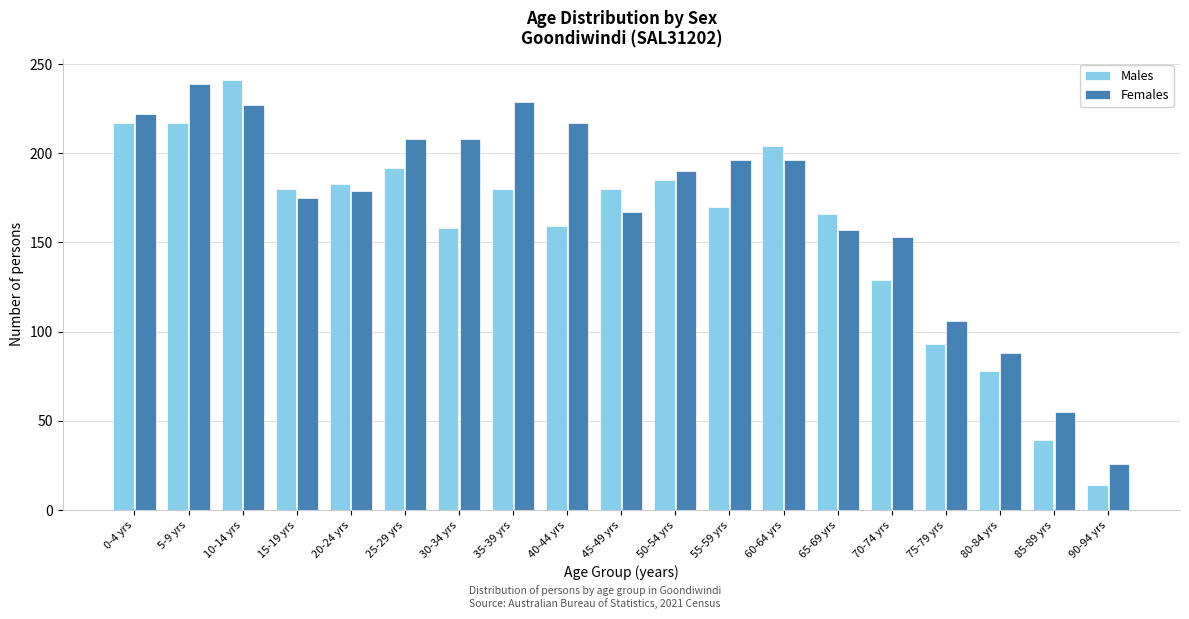

Is it true that Males equals 43 at 40-44 yrs?

False